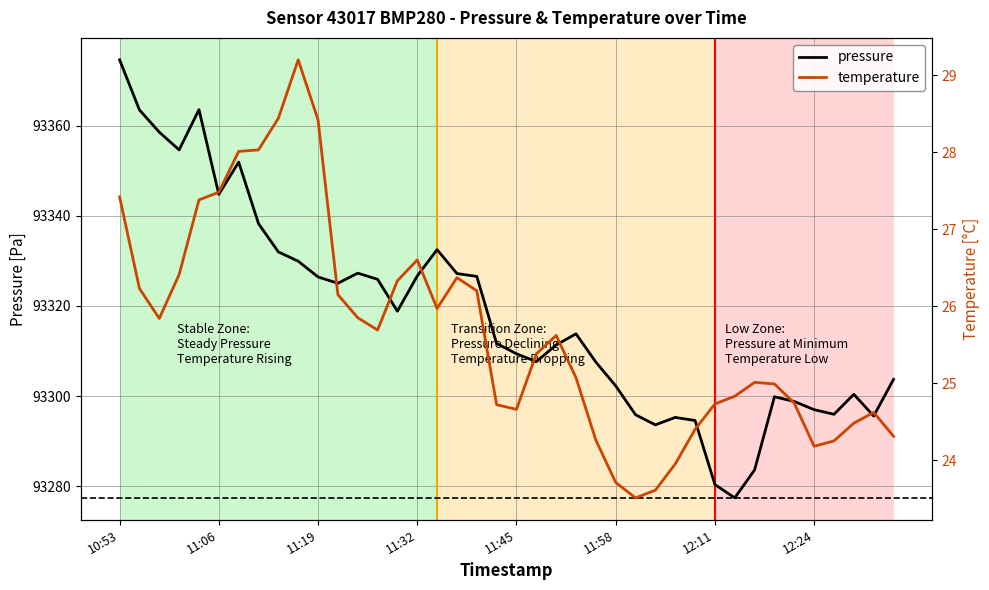

True or false: pressure and temperature cross at least once.

False